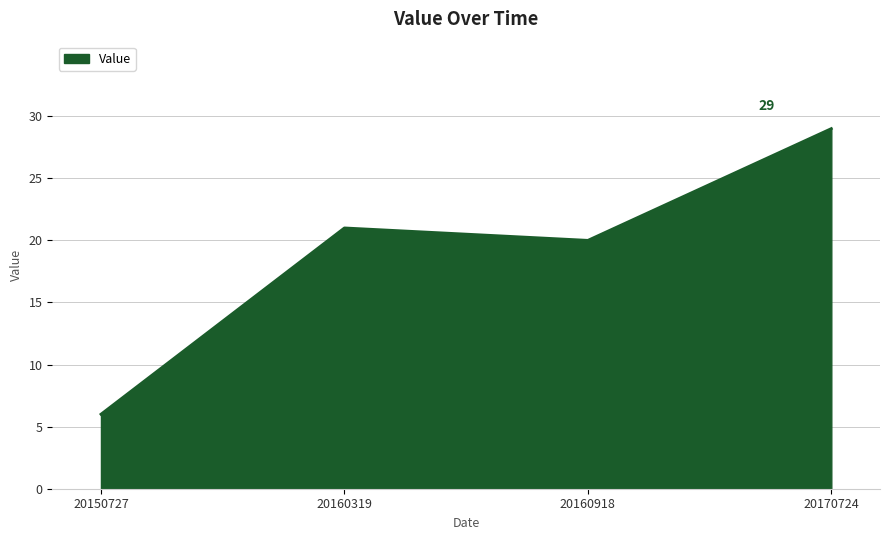

What is the difference between the values at 20170724 and 20160918?

9